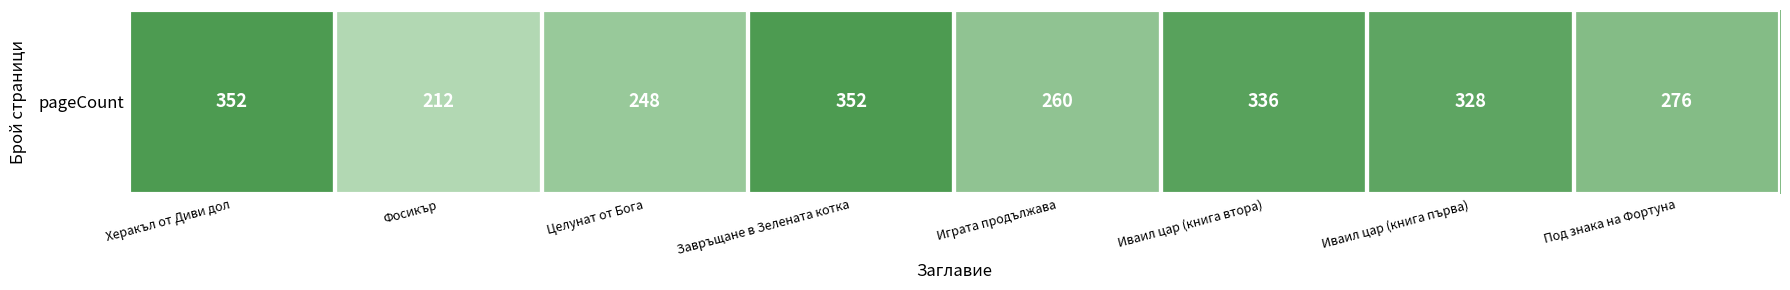

Reading right to left, what are all the values shown in this chart?

Под знака на Фортуна=276	Иваил цар (книга първа)=328	Иваил цар (книга втора)=336	Играта продължава=260	Завръщане в Зелената котка=352	Целунат от Бога=248	Фосикър=212	Херакъл от Диви дол=352